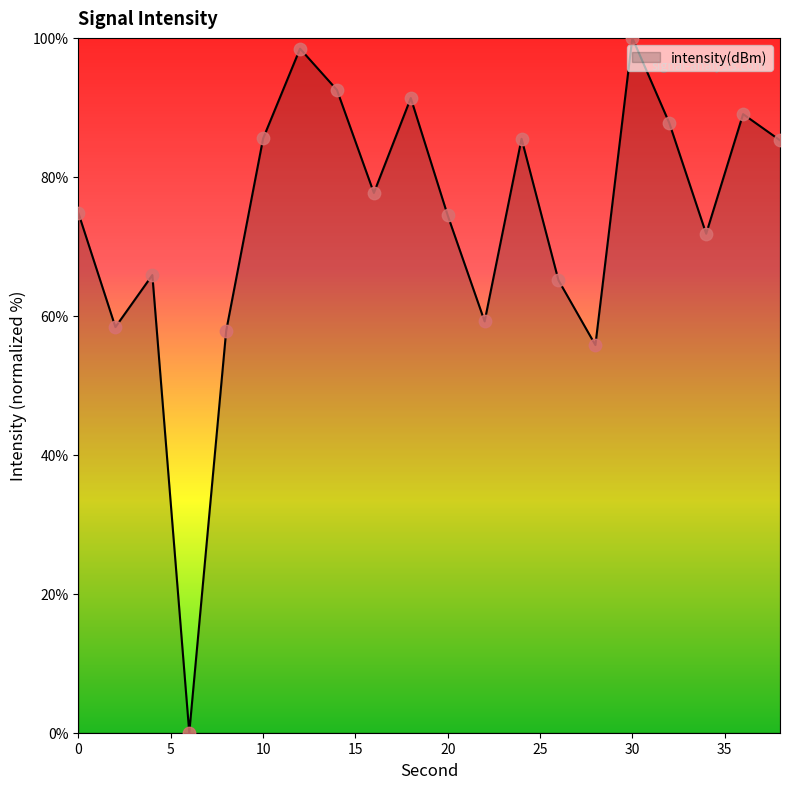

What is the difference between the maximum and minimum values?

100.0